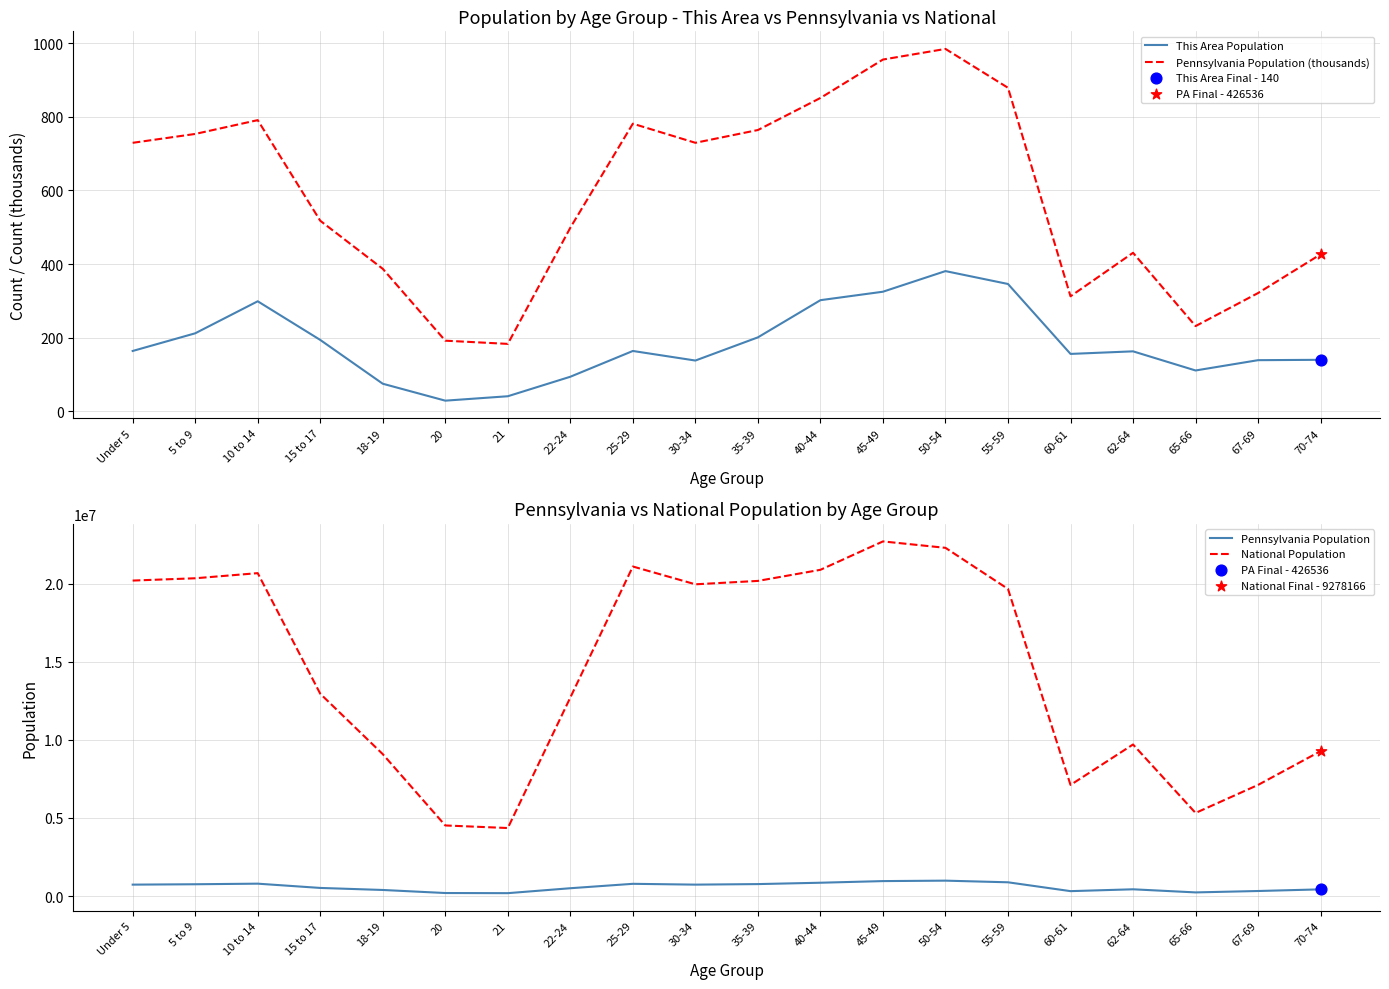

At how many categories does at least one series exceed 12496251?

12